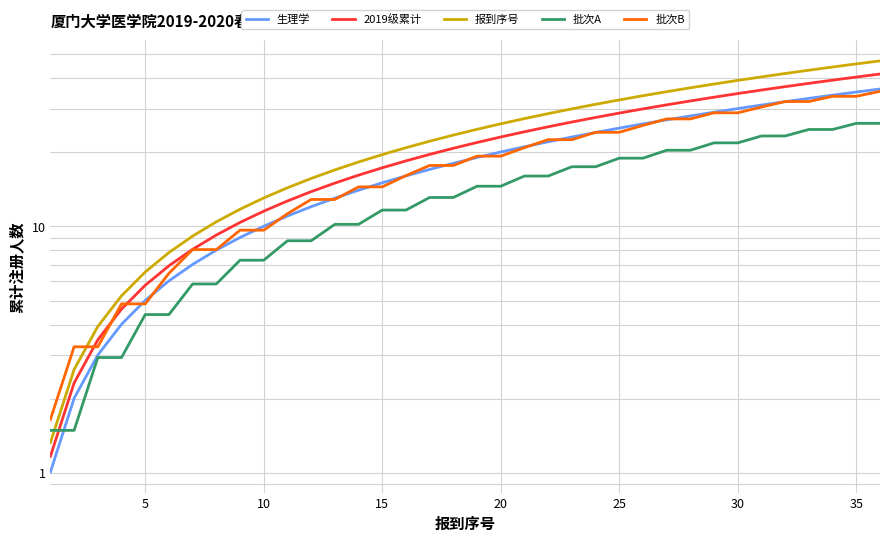

Is it true that 批次A equals 15.0 at 10?

False